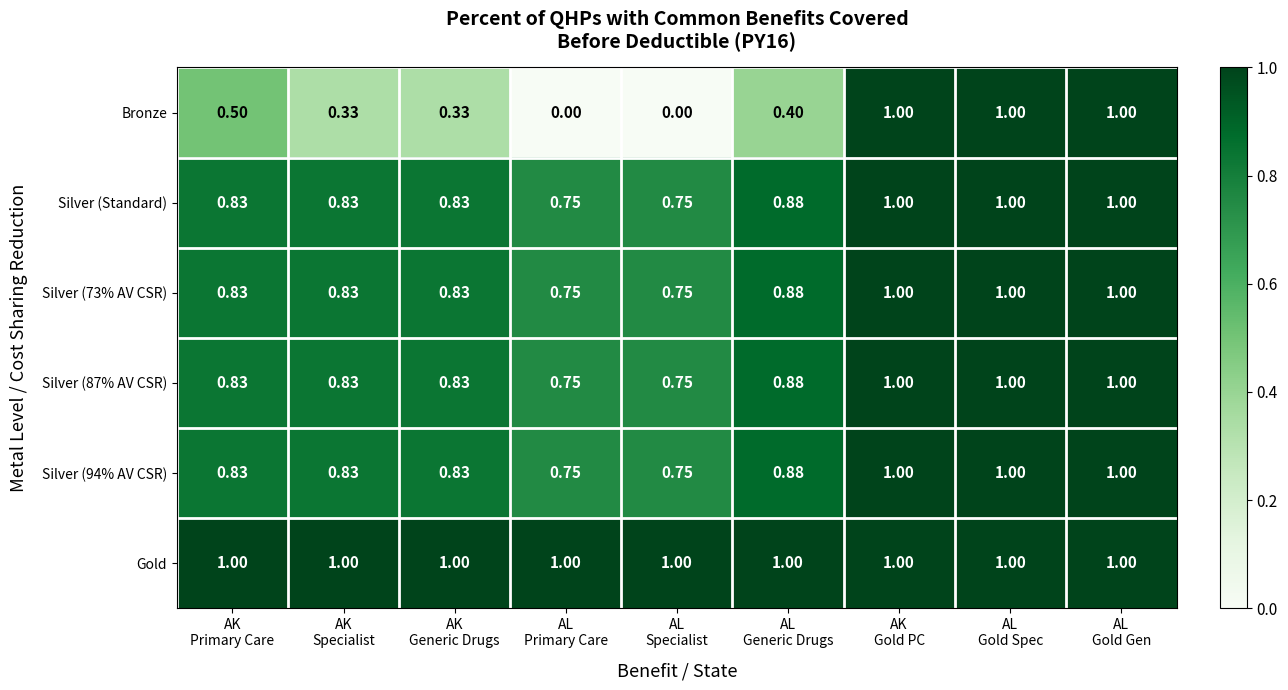

Which series has the largest total across all categories?

Gold